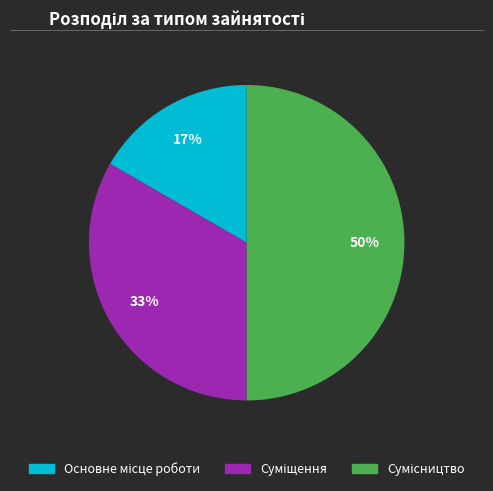

To the nearest percent, what is the difference between the largest and smallest slice percentages?

33%